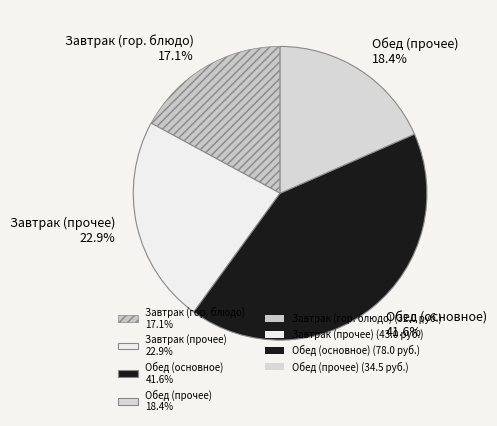

What is the smallest slice in the pie chart?

Завтрак (гор. блюдо) 17.1%